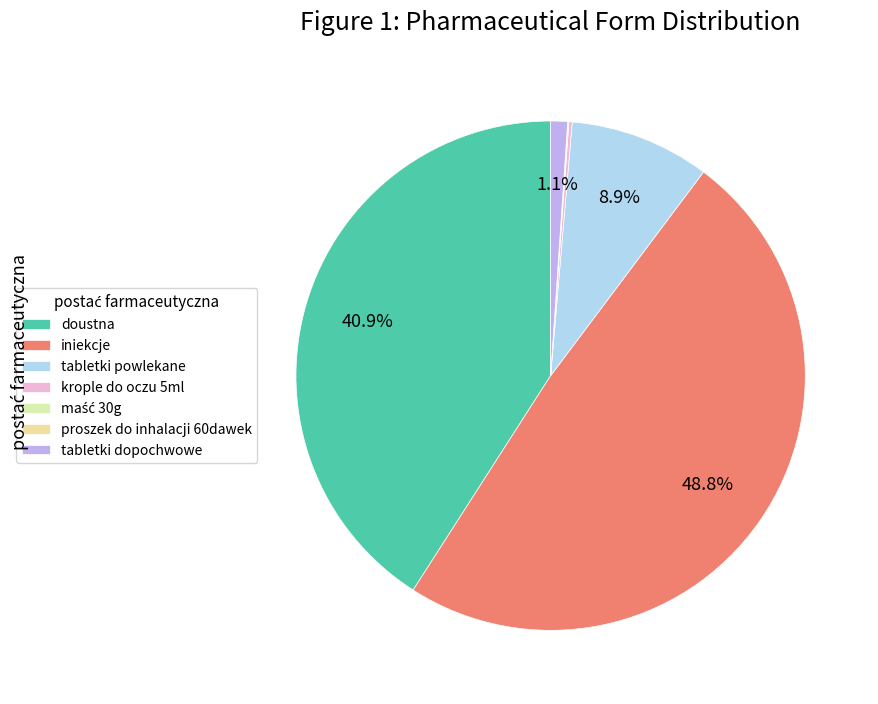

How many slices are in this pie chart?

7